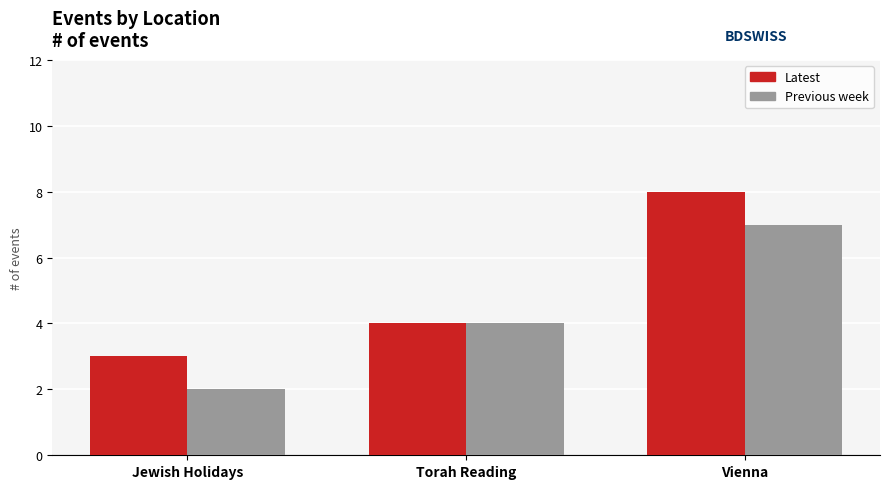

What is the difference between the Previous week values at Torah Reading and Vienna?

3